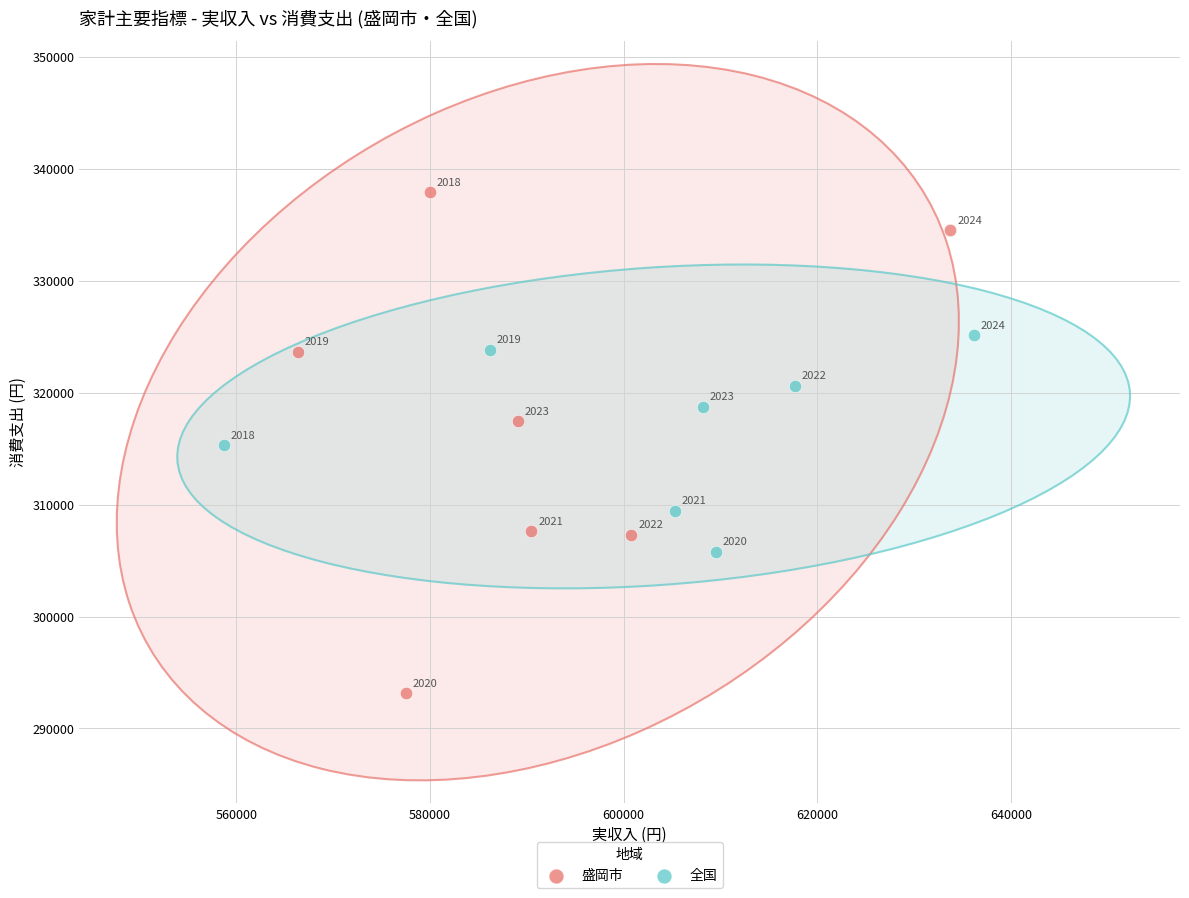

What are all the series names shown in the legend?

盛岡市, 全国